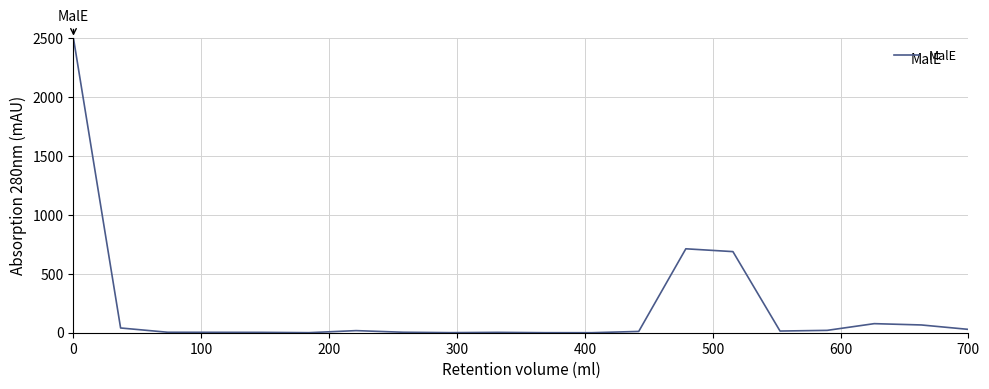

What is the maximum value shown in the chart?

2500.0